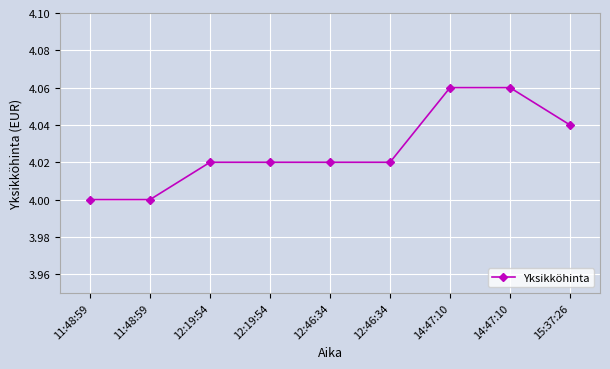

Count the number of categories in the chart.

9